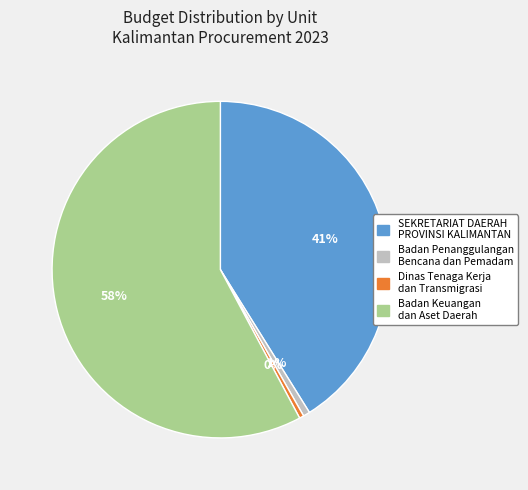

To the nearest percent, what is the average slice percentage?

25%